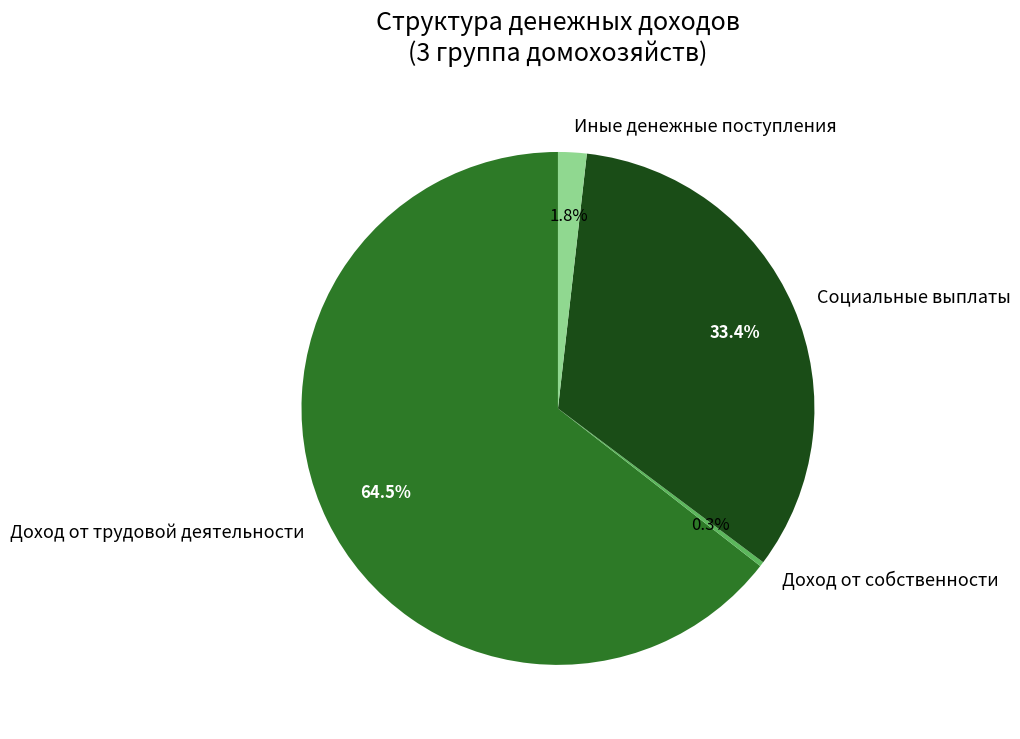

True or false: Доход от собственности accounts for 0% of the total.

True